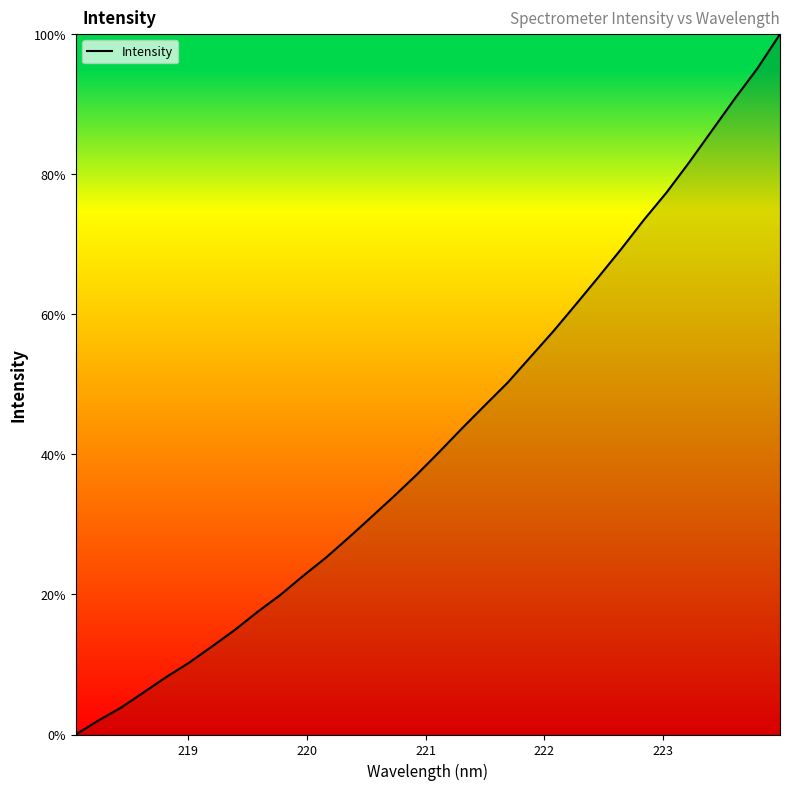

Reading right to left, extract all data points from this chart.

100.0	95.1	90.8	86.2	81.7	77.4	73.5	69.3	65.3	61.4	57.5	53.9	50.2	47.0	43.7	40.4	37.1	34.0	31.1	28.1	25.2	22.7	19.9	17.5	15.0	12.6	10.3	8.3	6.0	3.9	2.0	0.0